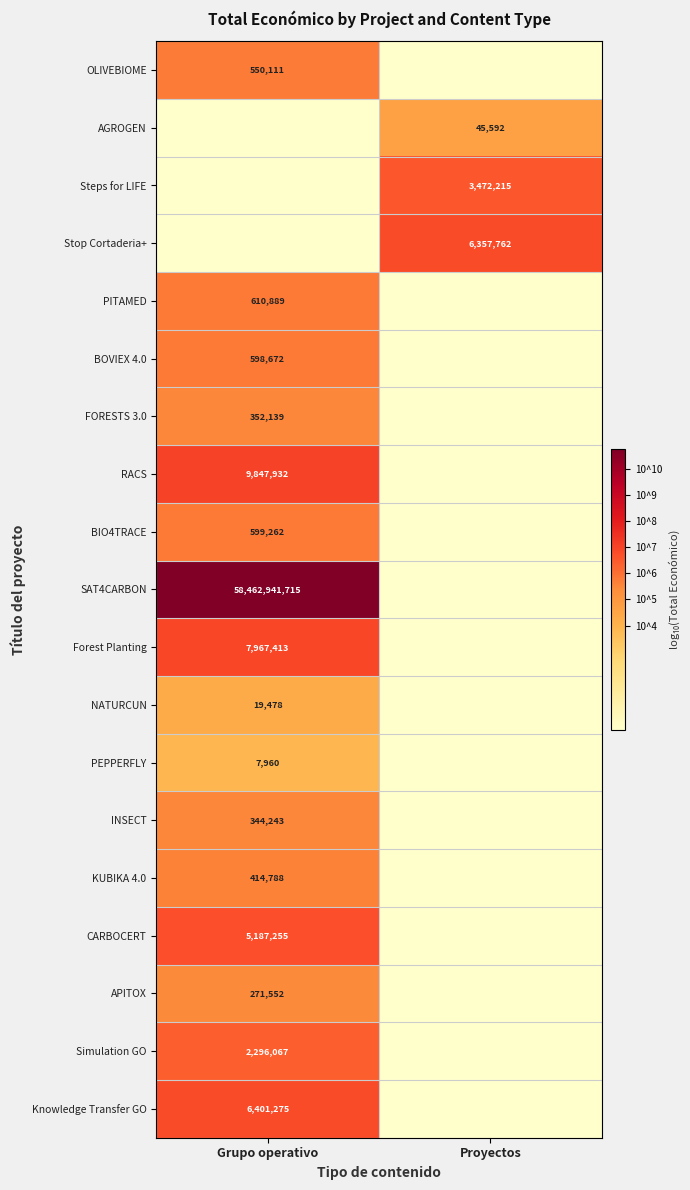

The value of OLIVEBIOME at Grupo operativo is 550111. True or false?

True